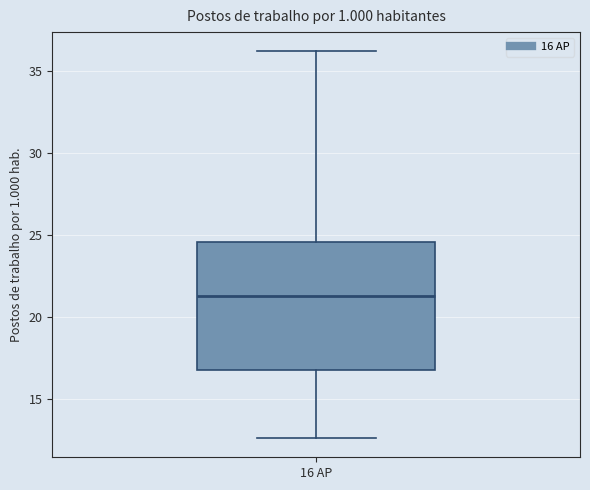

Transcribe this box plot: give where the median line is, the range the box spans, and where the two whiskers end, as read against the y-axis. The values are not printed on the chart, so give them approximately, as read against the axis.

median 21.5, box 17.0 to 24.5, whiskers 12.5 to 36.0